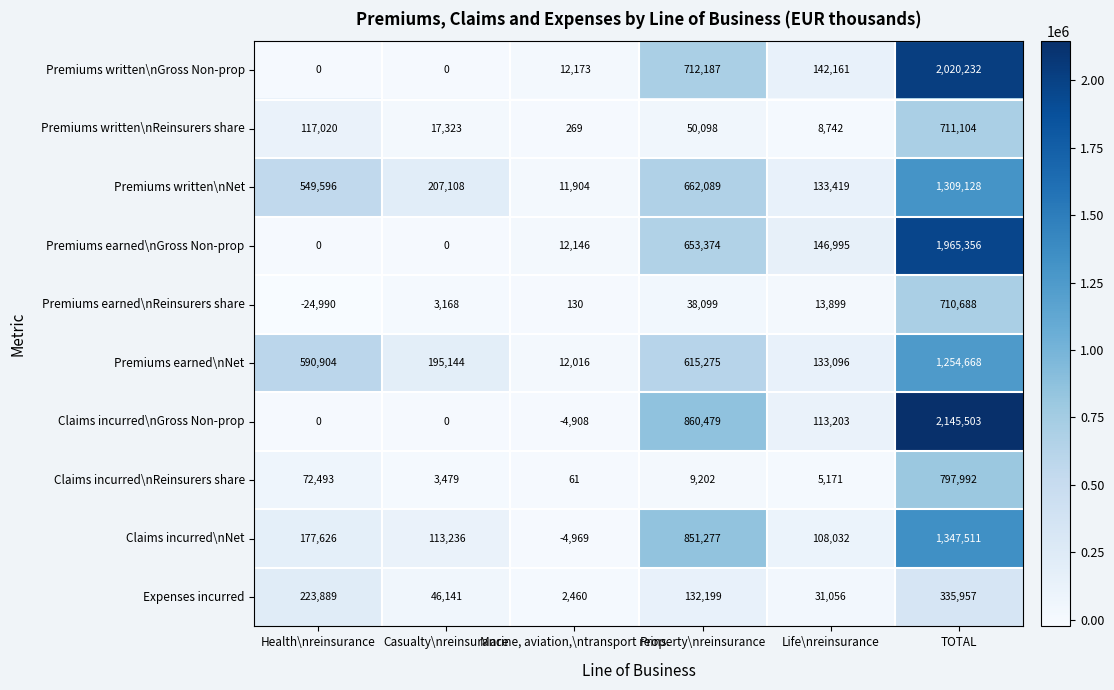

How many values in Premiums written\nGross Non-prop are above zero?

4